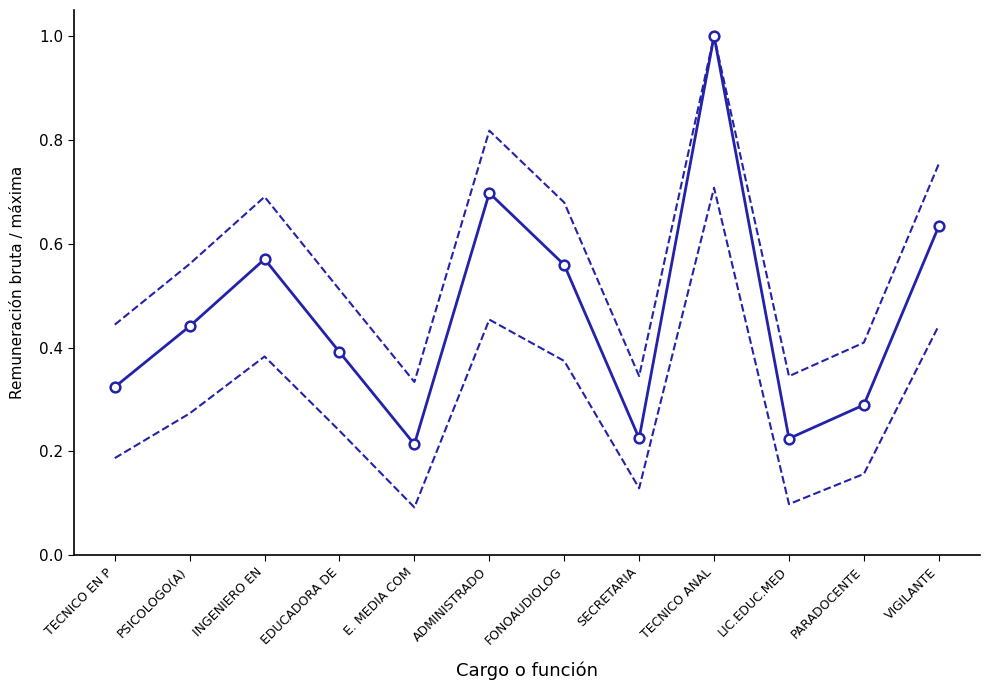

Reading right to left, list all the values displayed in this chart.

Upper bound: 0.8	0.4	0.3	1.0	0.3	0.7	0.8	0.3	0.5	0.7	0.6	0.4
Lower bound: 0.4	0.2	0.1	0.7	0.1	0.4	0.5	0.1	0.2	0.4	0.3	0.2
Remuneracion bruta mensualizada: 0.6	0.3	0.2	1.0	0.2	0.6	0.7	0.2	0.4	0.6	0.4	0.3